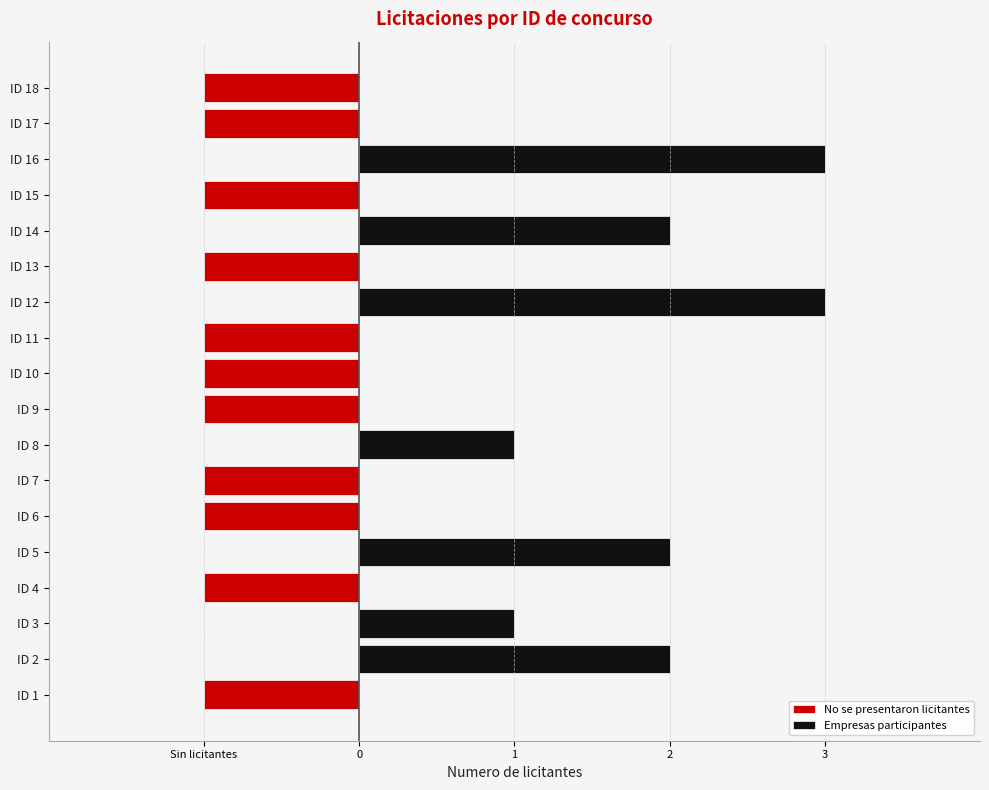

What is the average value of the No se presentaron licitantes series?

-1